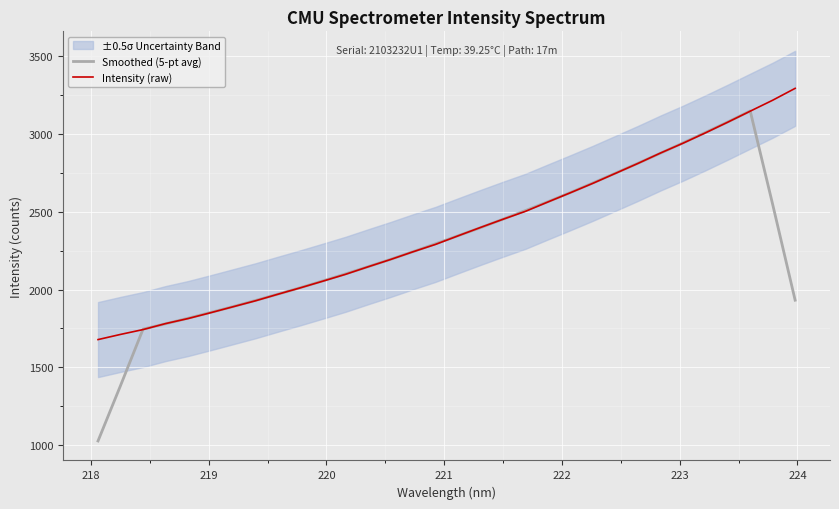

True or false: Smoothed (5-pt avg) and Intensity (raw) cross at least once.

True